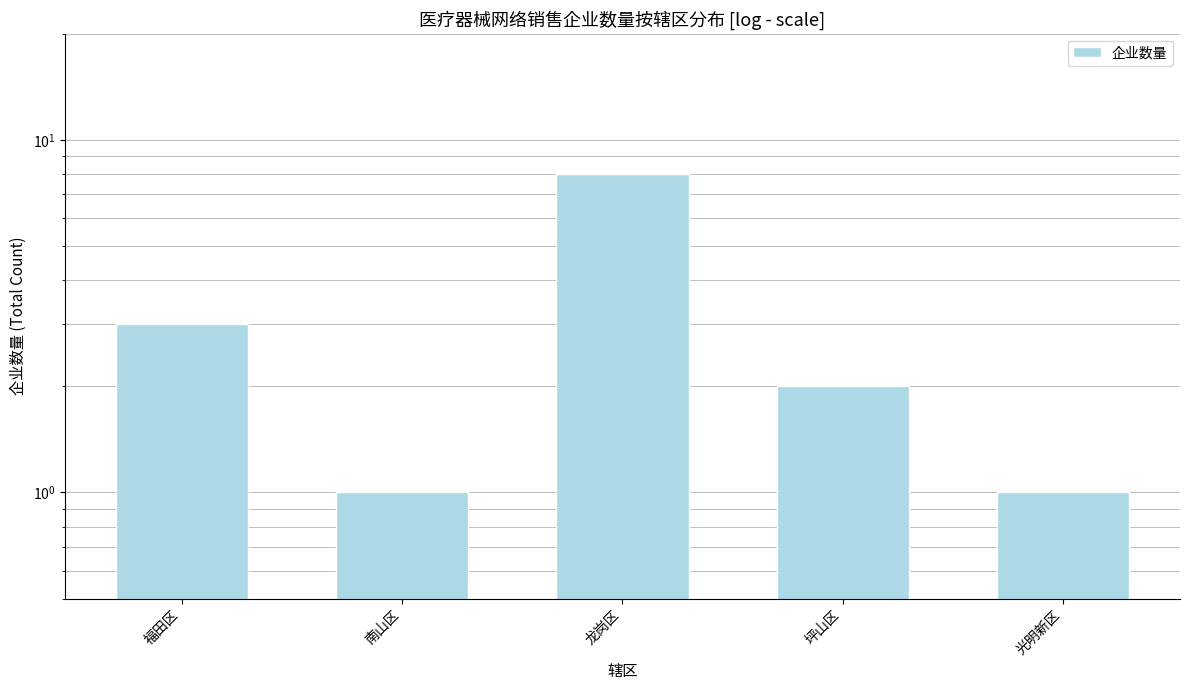

What is the change in value from 福田区 to 龙岗区?

+5